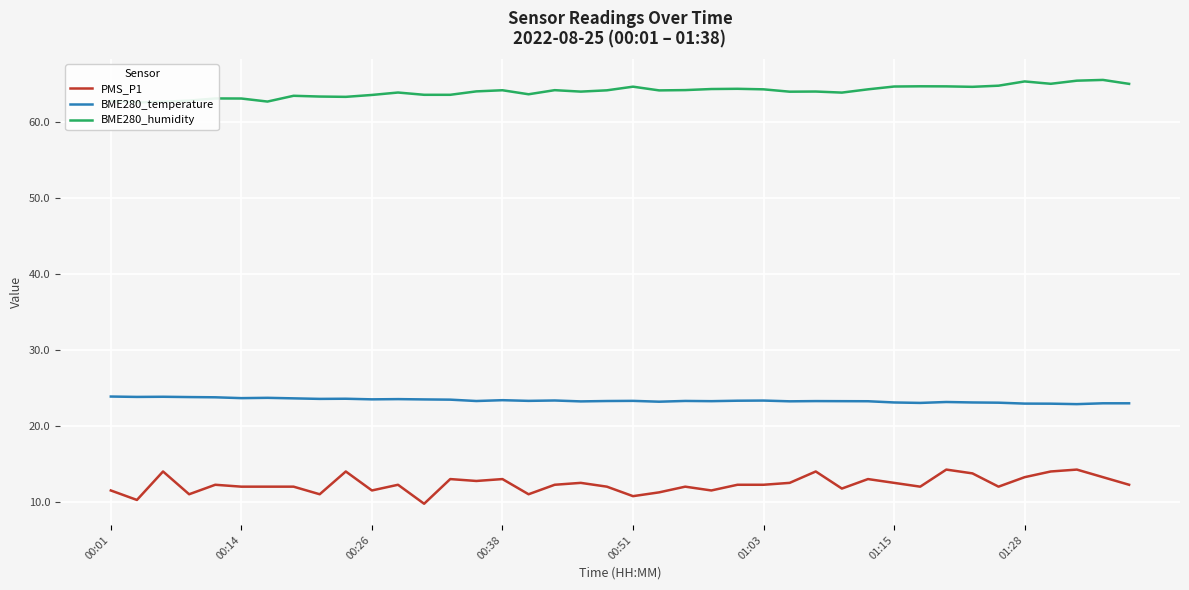

Is the value of BME280_humidity at 23 greater than the value of PMS_P1 at 23?

Yes